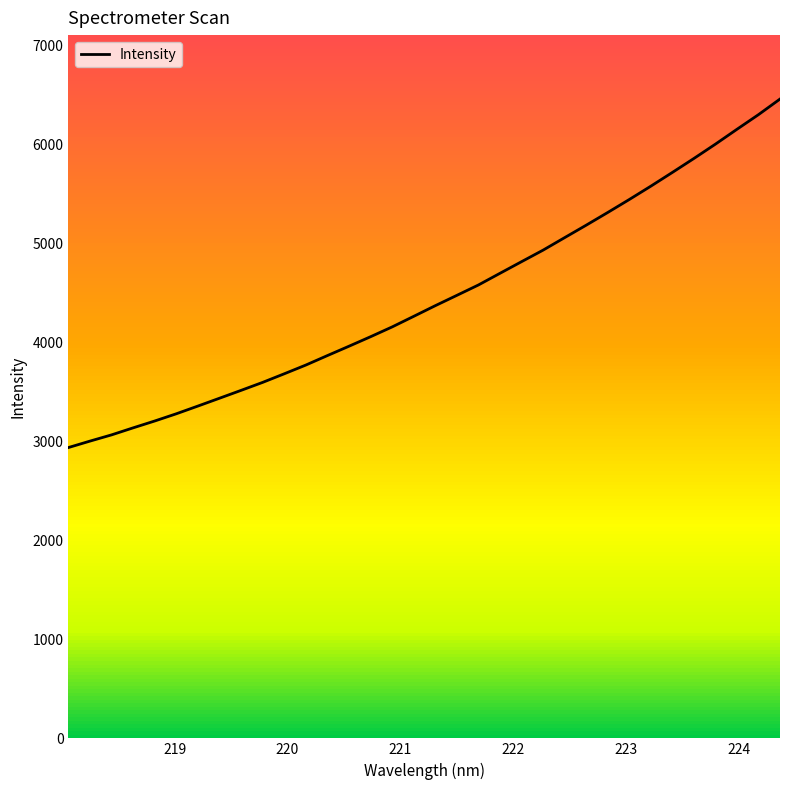

What is the lowest value of the Intensity series?

2938.2